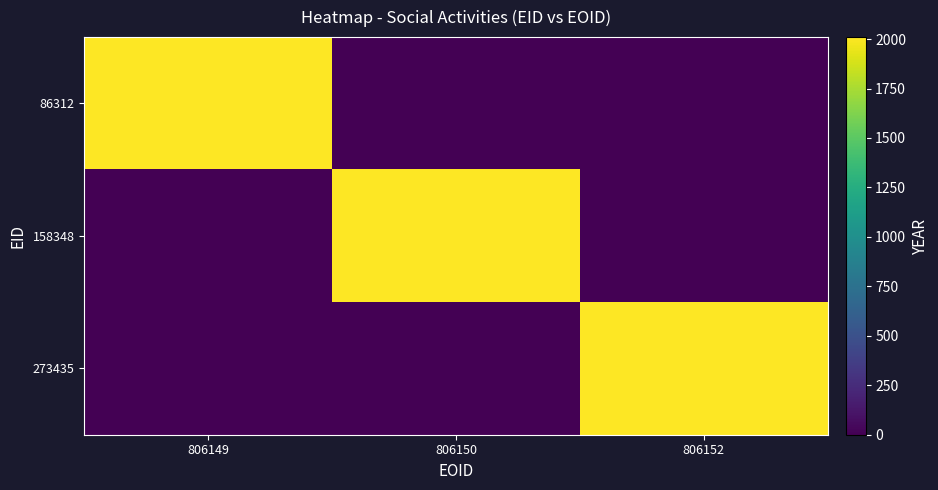

Reading left to right, transcribe all the data shown in this chart.

86312: 806149=2010	806150=0	806152=0
158348: 806149=0	806150=2010	806152=0
273435: 806149=0	806150=0	806152=2010